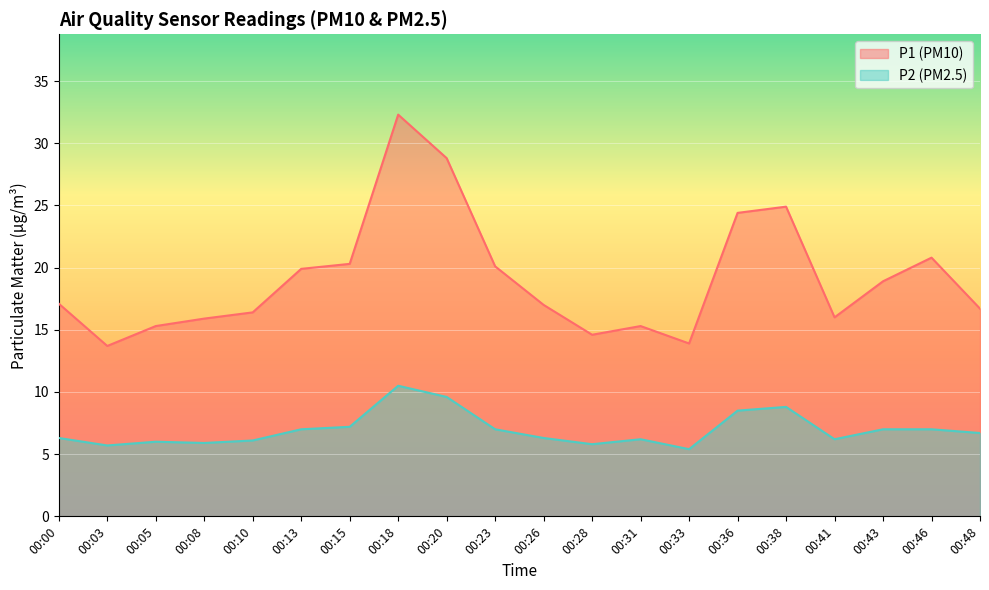

Does the chart display data point markers on the line(s)?

No